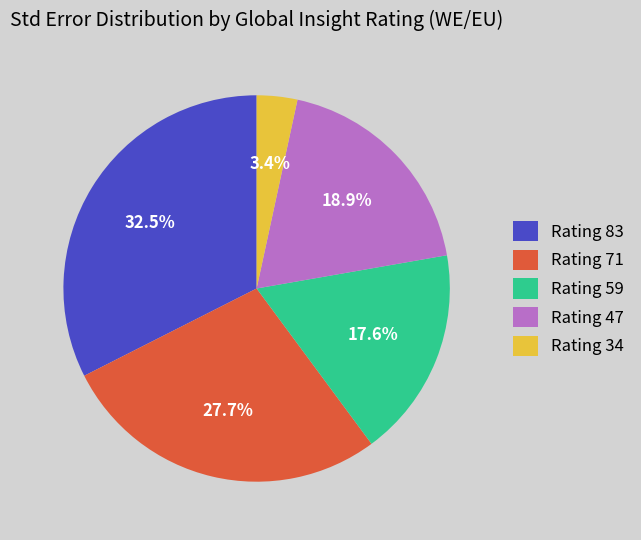

What is the largest slice in the pie chart?

Rating 83